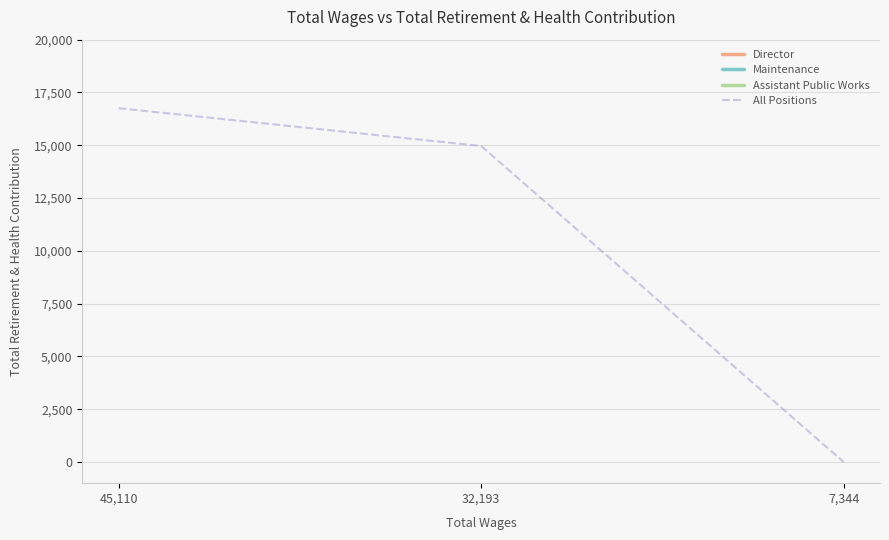

What is the lowest value of the Director series?

16756.0